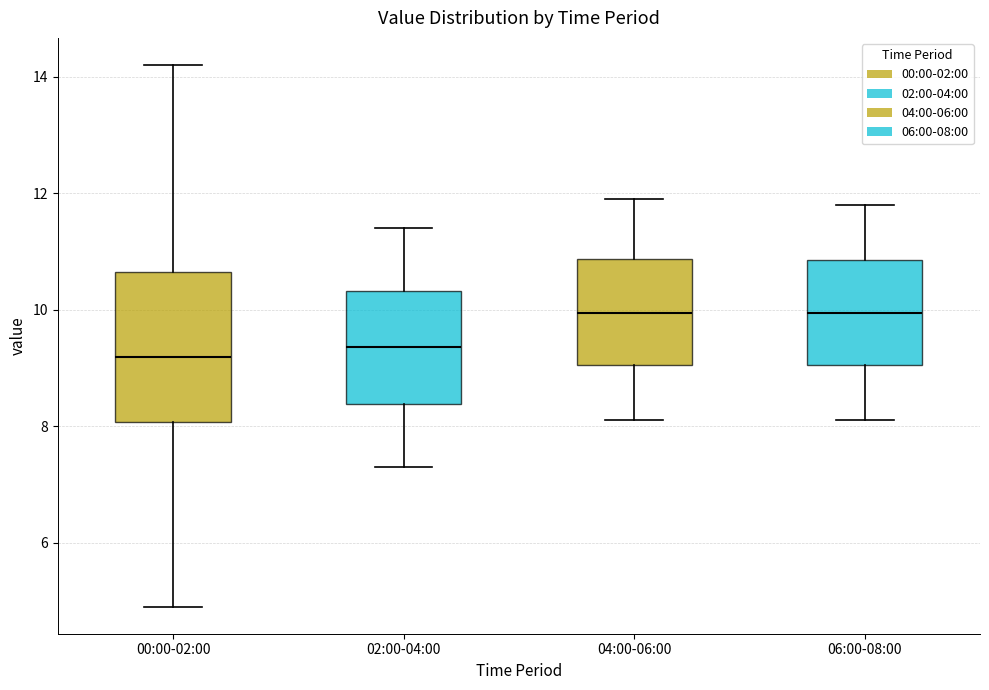

Where does the lower whisker of the box for 00:00-02:00 end on the y-axis? The values are not printed on the chart, so give them approximately, as read against the axis.

5.0